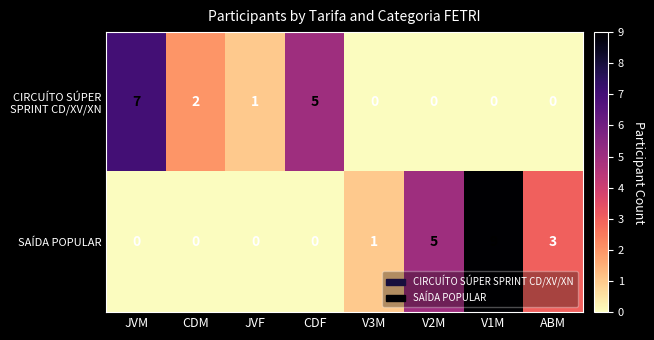

Between V2M and V1M, which series saw the biggest shift?

SAÍDA POPULAR